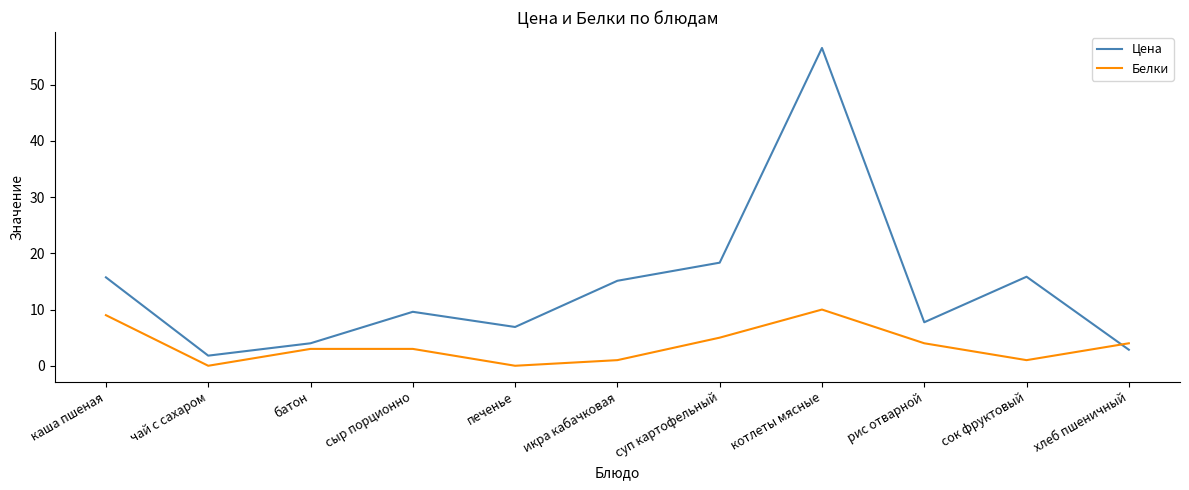

How many intersections are there between Цена and Белки?

1